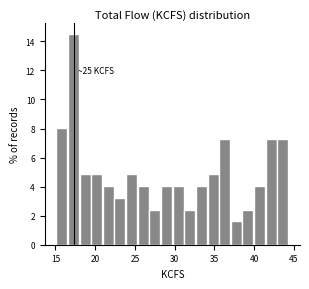

Around what value on the x-axis is the tallest bar? Give the approximate position of its centre, as read against the axis.

17.5